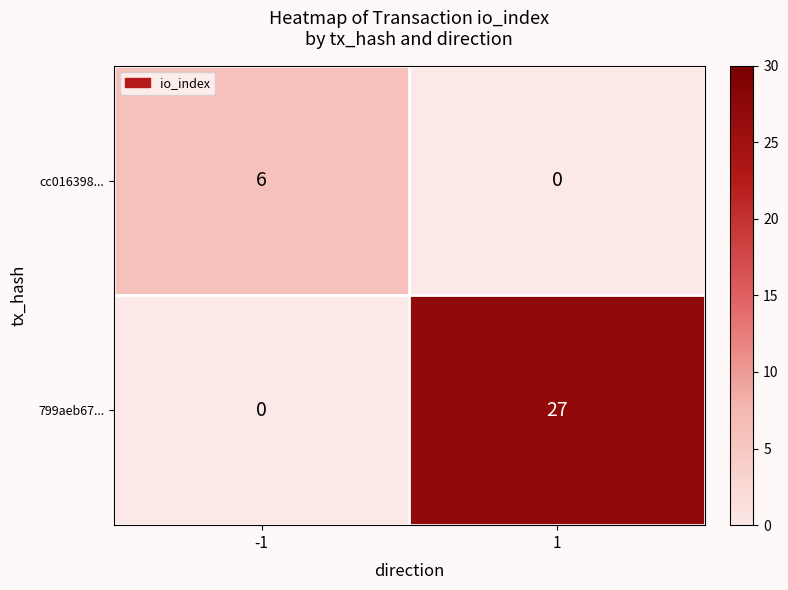

True or false: cc016398... has a value of 4 at 1.

False